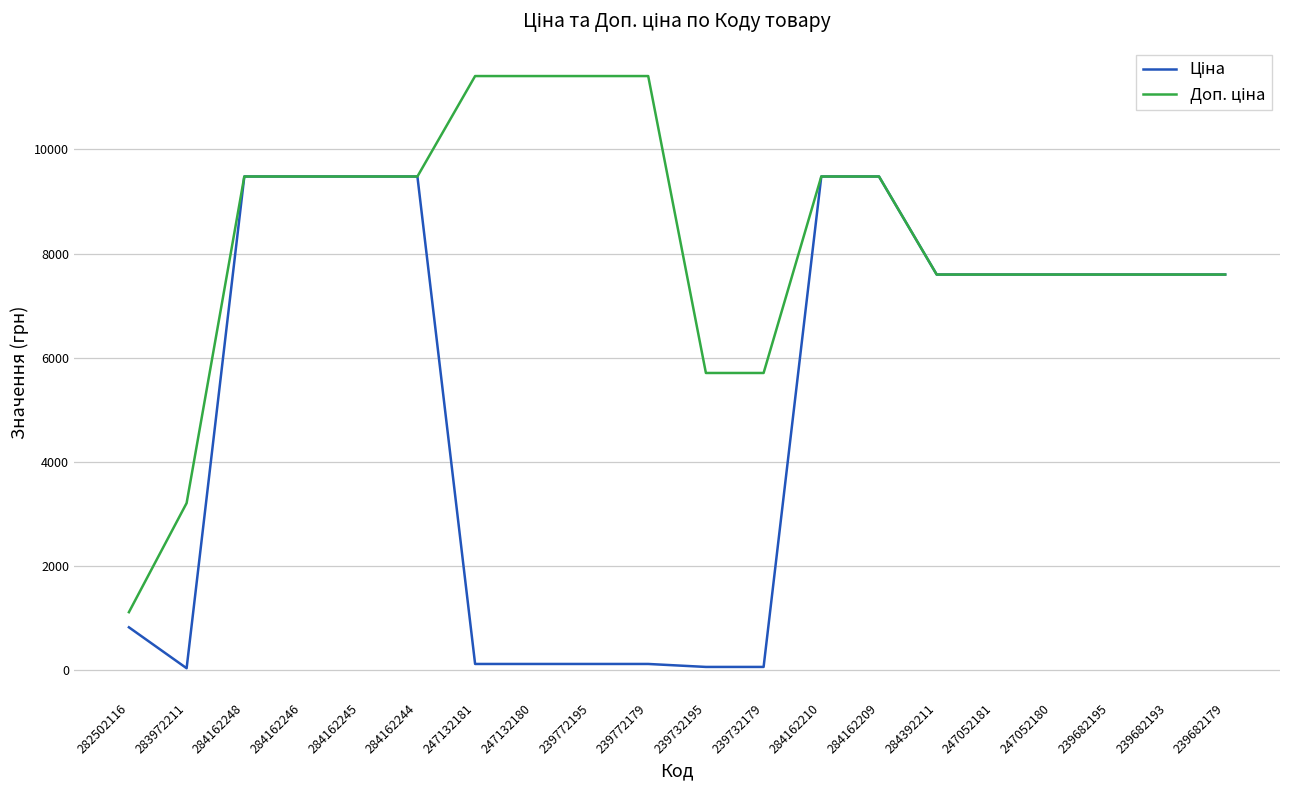

What is the total value across all series at 284392211?

15193.1